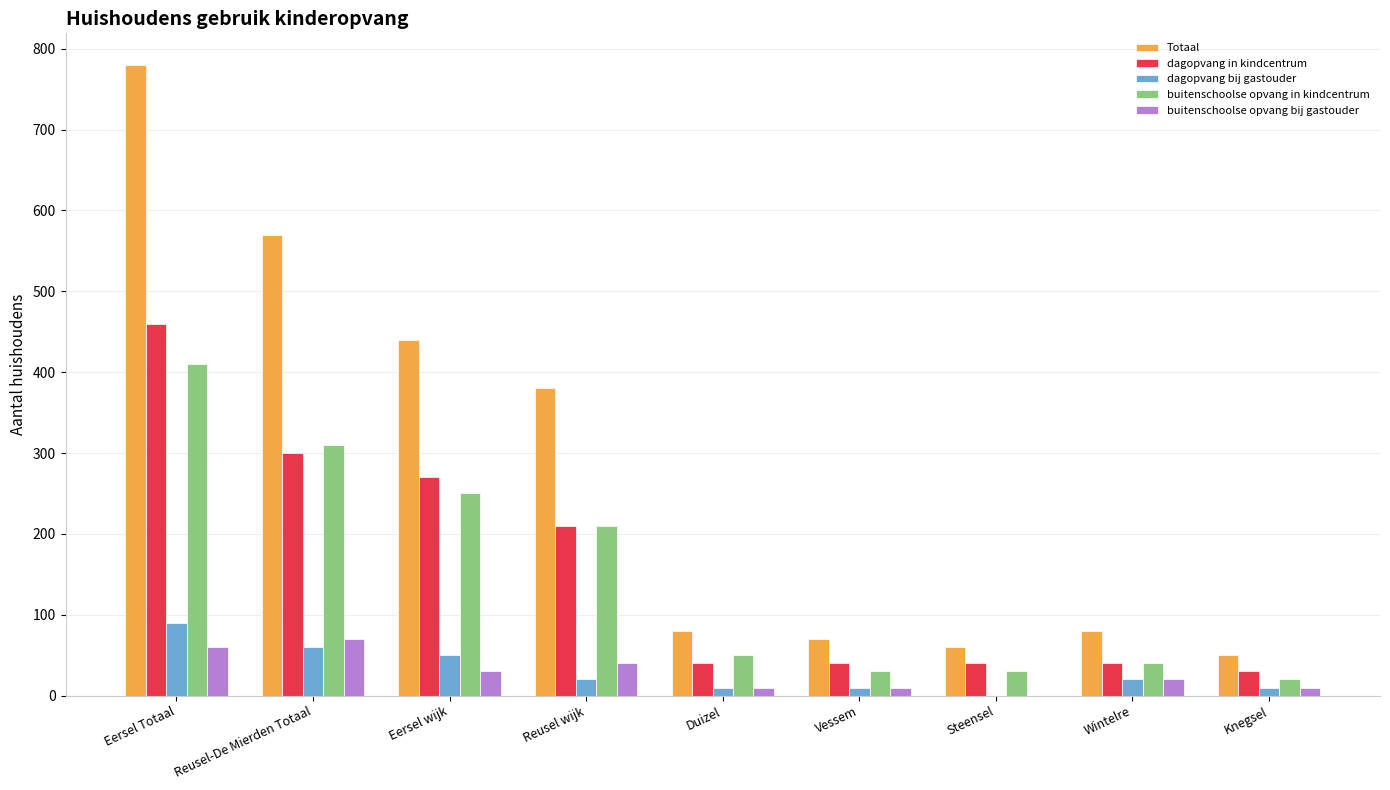

What is the sum of all buitenschoolse opvang bij gastouder values?

250